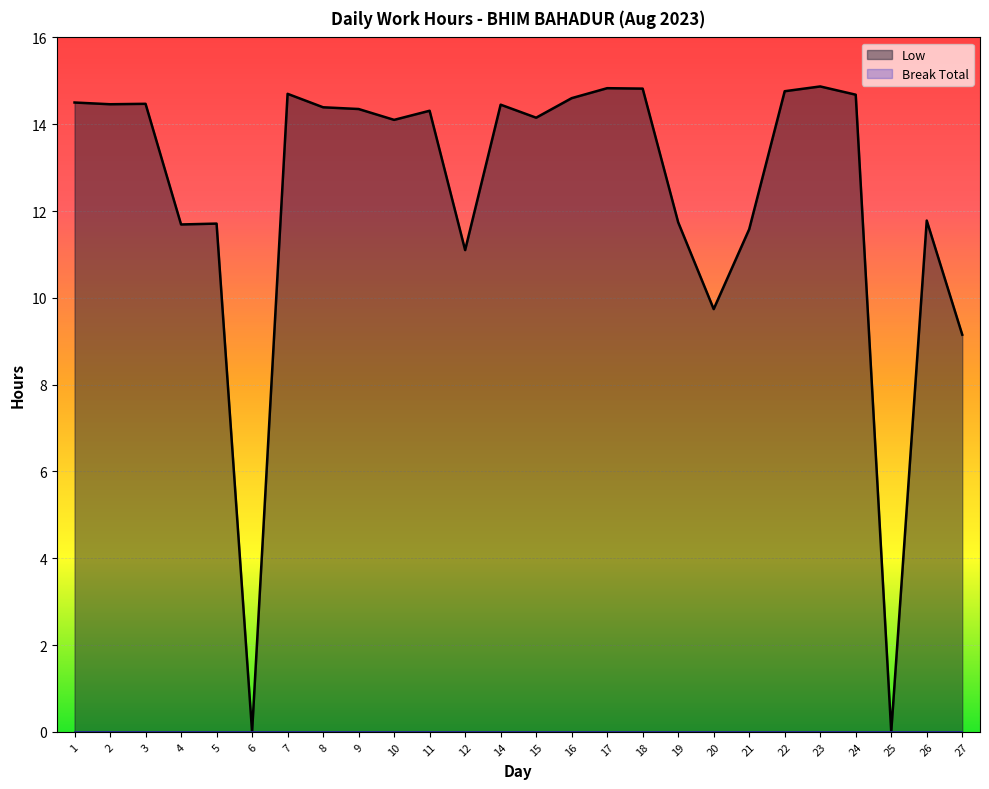

Reading right to left, what are all the values shown in this chart?

9.2	11.8	0.0	14.7	14.9	14.8	11.6	9.7	11.7	14.8	14.8	14.6	14.2	14.4	11.1	14.3	14.1	14.3	14.4	14.7	0.0	11.7	11.7	14.5	14.5	14.5